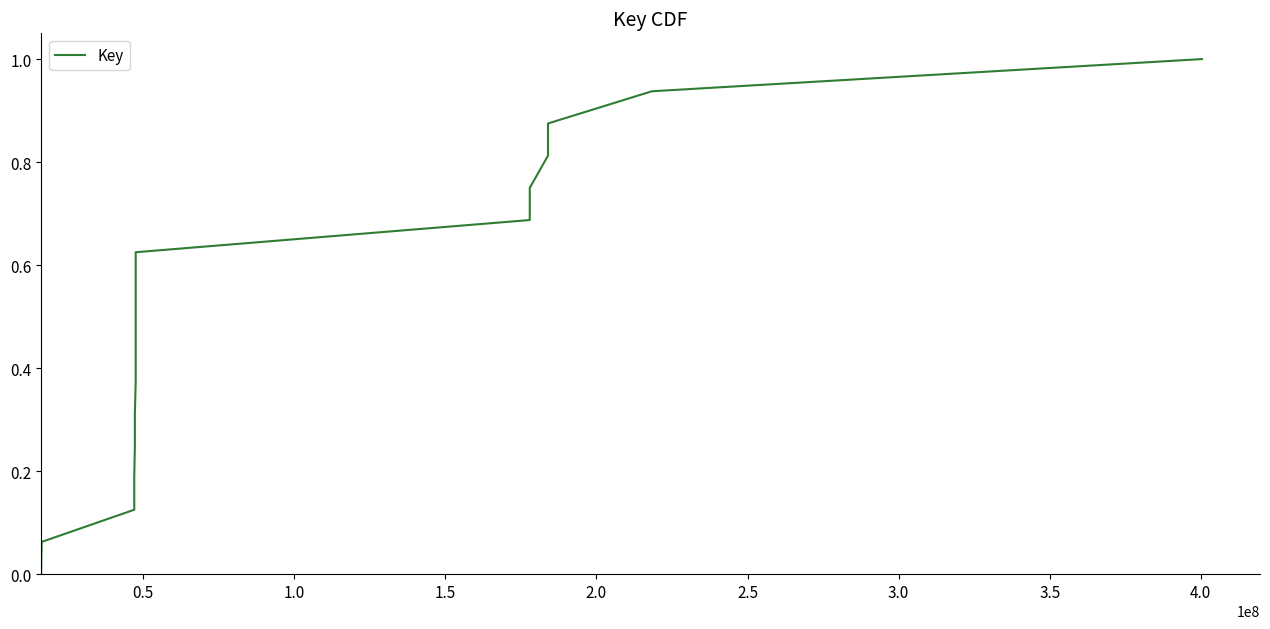

What is the greatest value displayed?

1.0